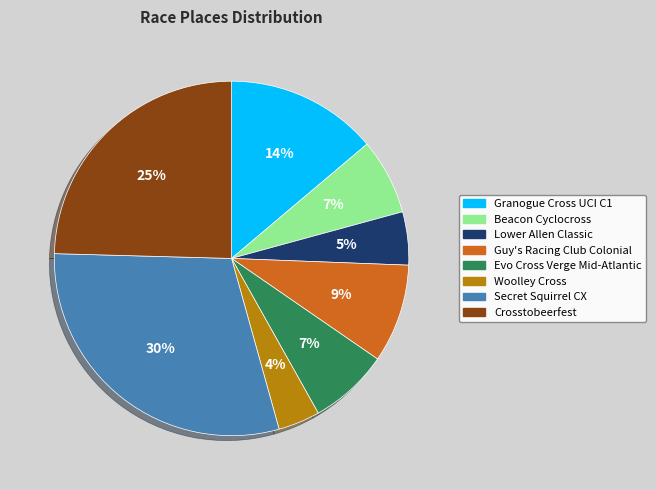

How many slices are in this pie chart?

8